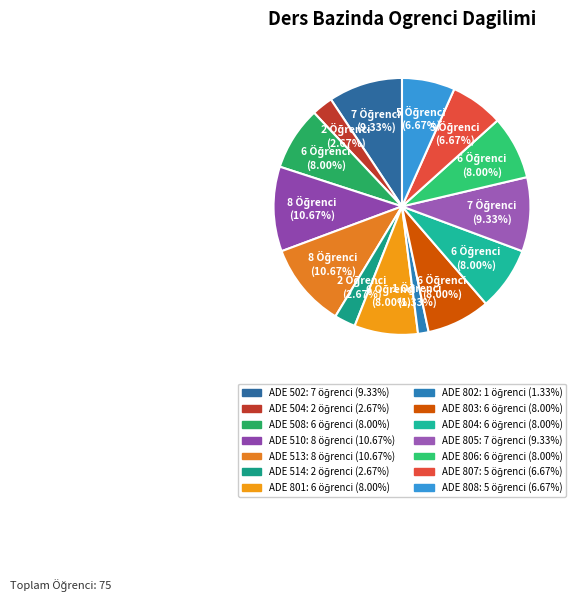

To the nearest percent, what is the combined percentage of ADE 514 and ADE 502?

12%